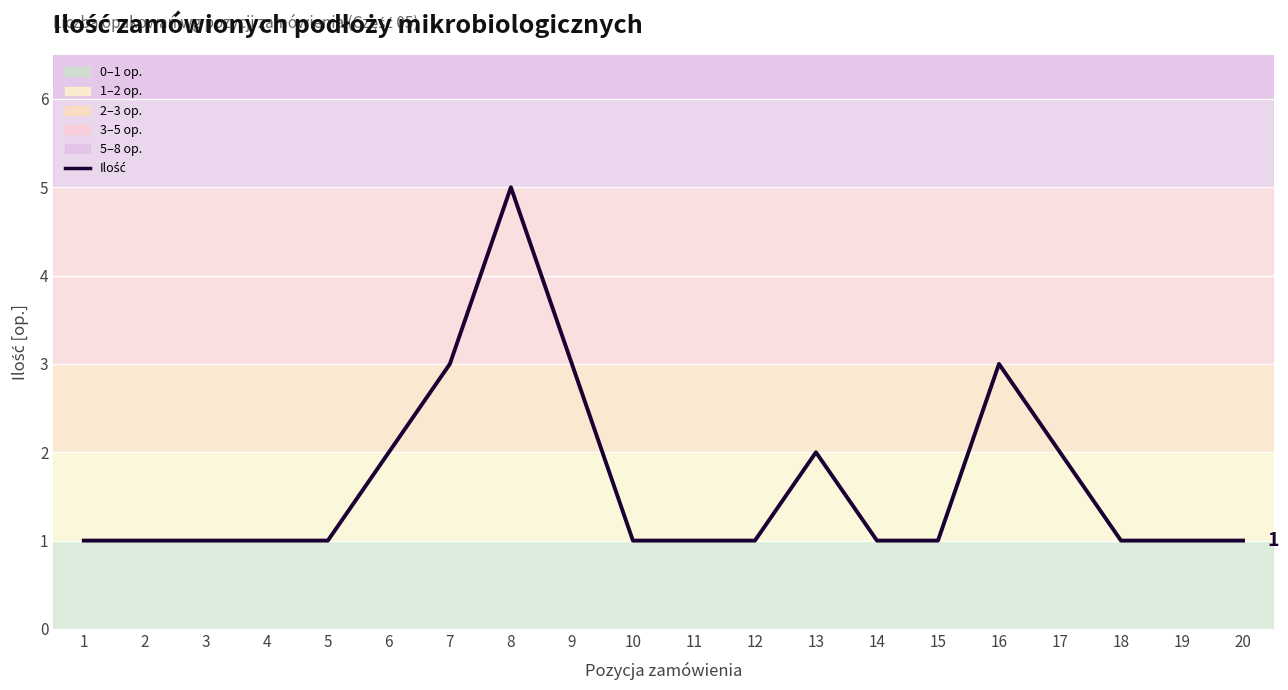

Between 14 and 13, which is larger?

13